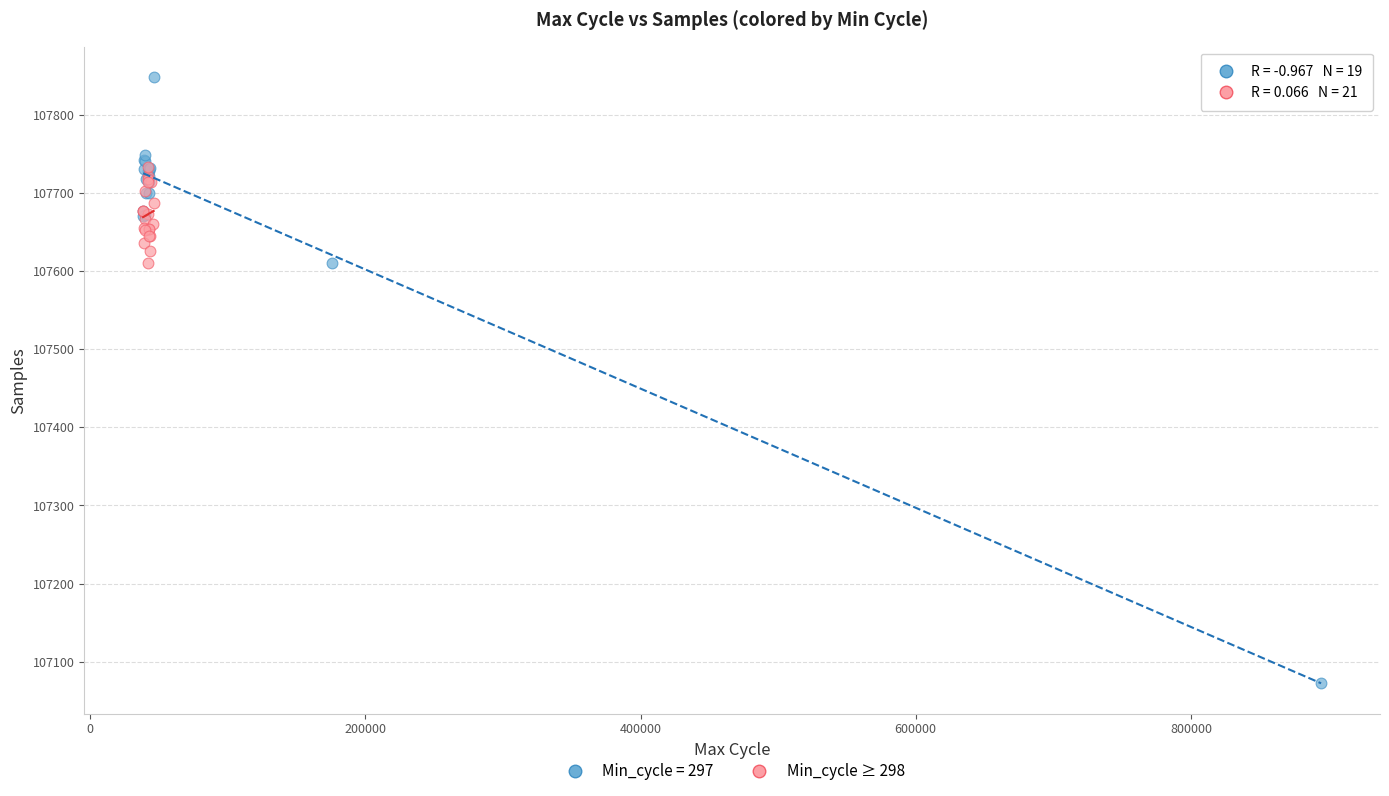

Which series contains the lowest Y value?

Min_cycle = 297